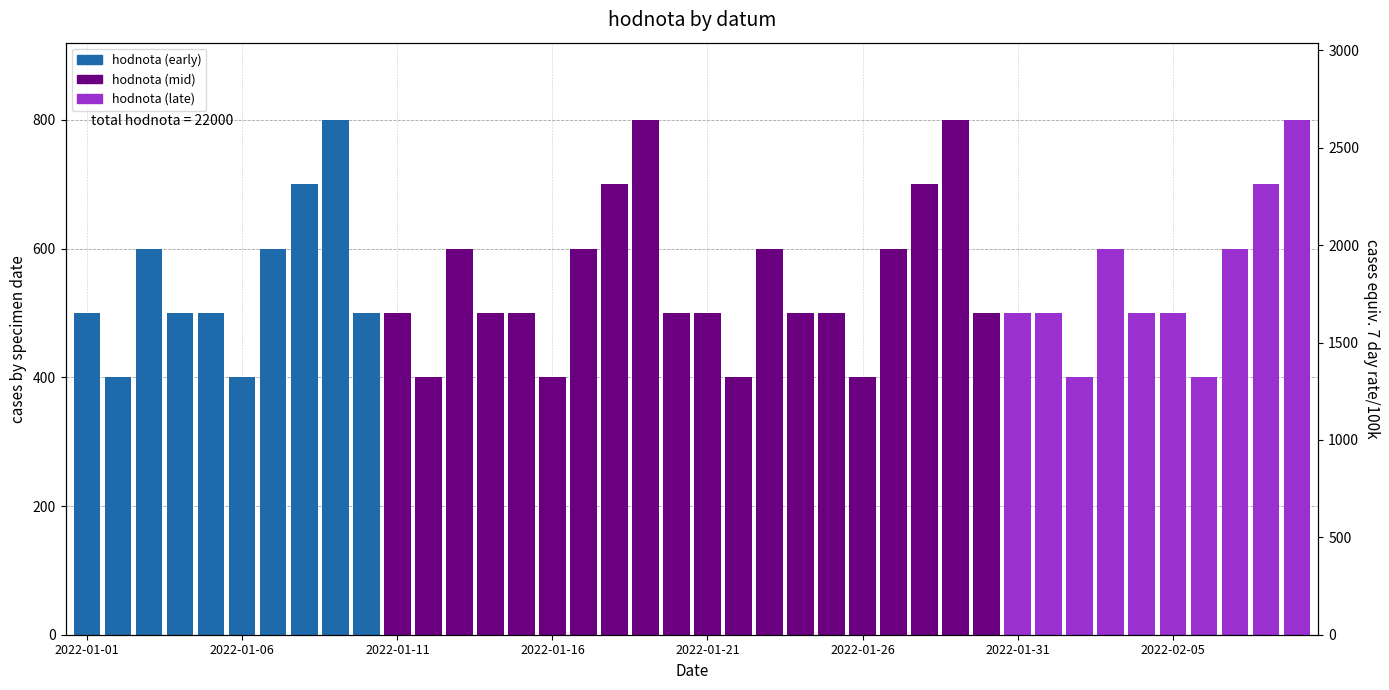

True or false: the data shows 277 at 29.

False